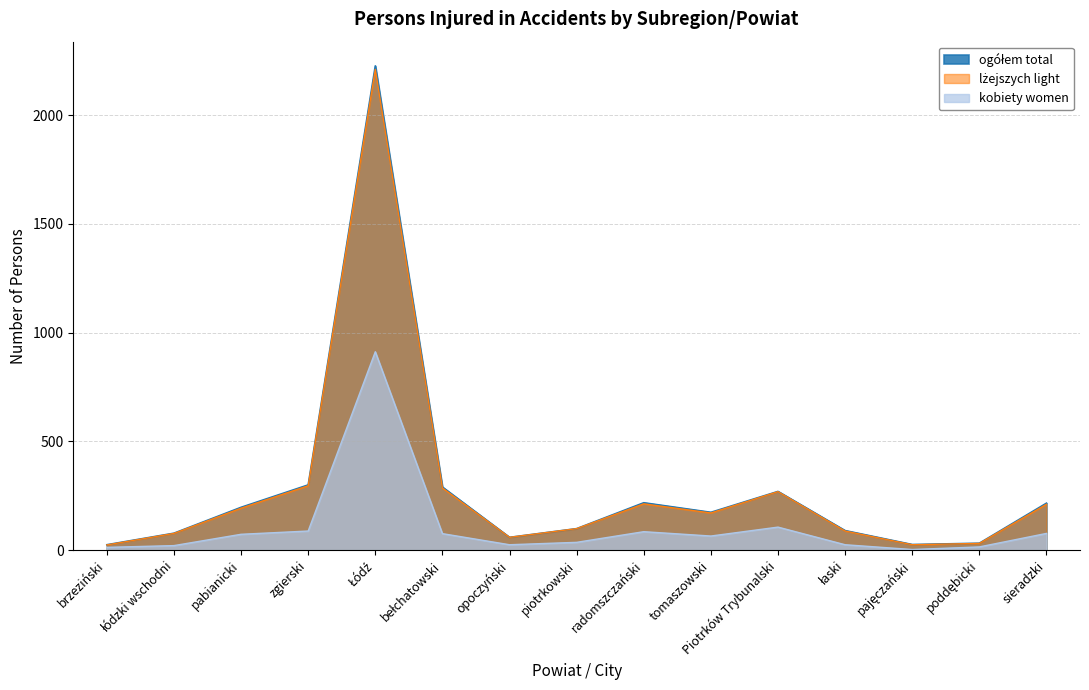

At which category does ogółem total reach its first local valley?

opoczyński